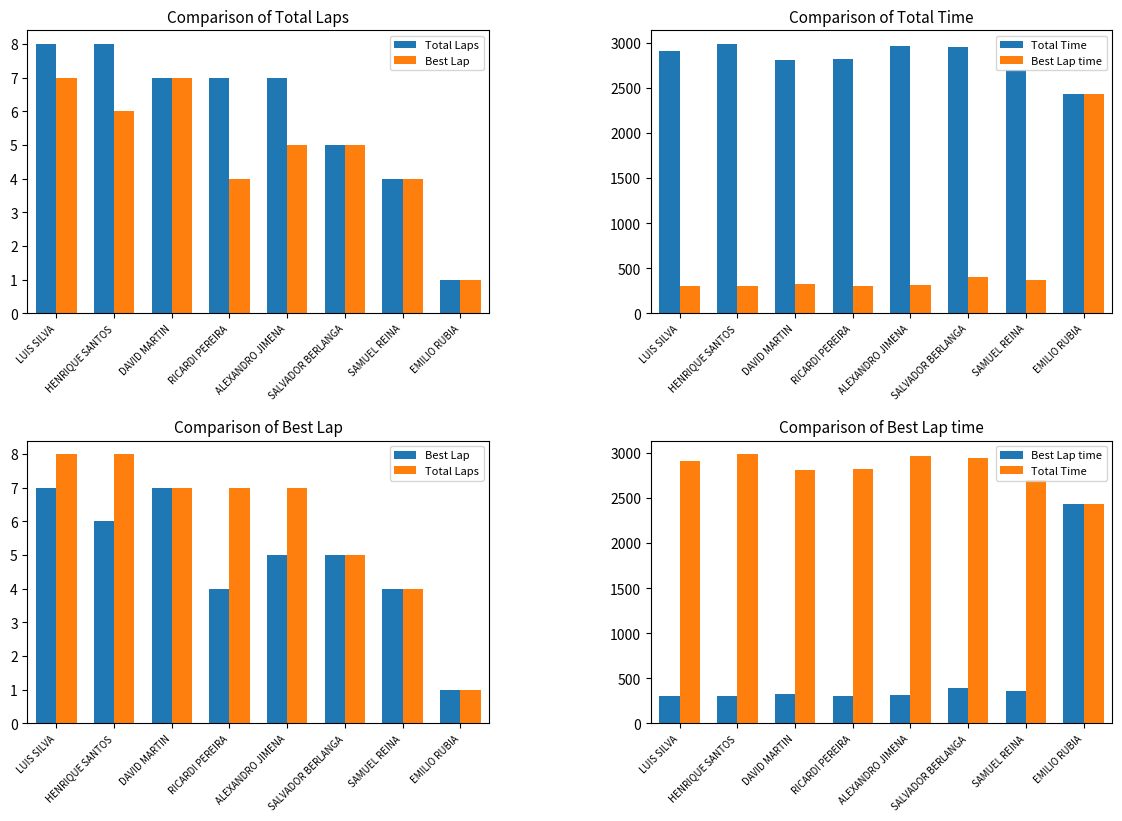

List the series in order of their peak value, lowest first.

Best Lap, Total Laps, Best Lap time, Total Time